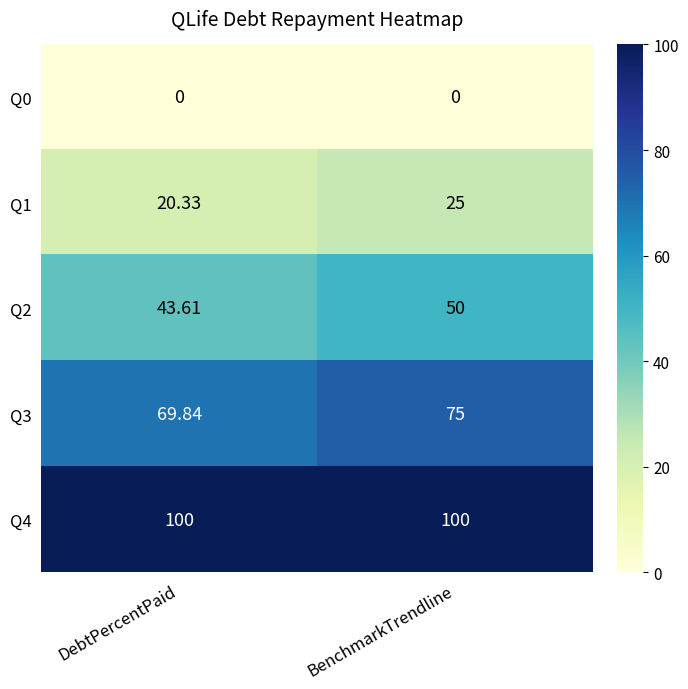

At which category is the sum across all series the highest?

BenchmarkTrendline